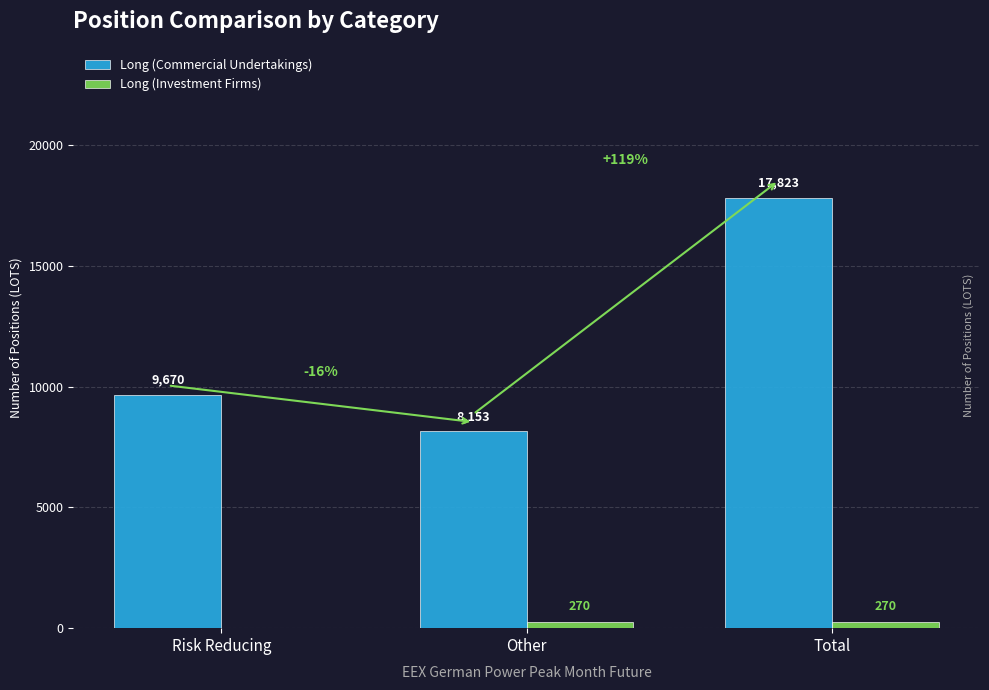

True or false: Long (Investment Firms) has a value of 270 at Other.

True